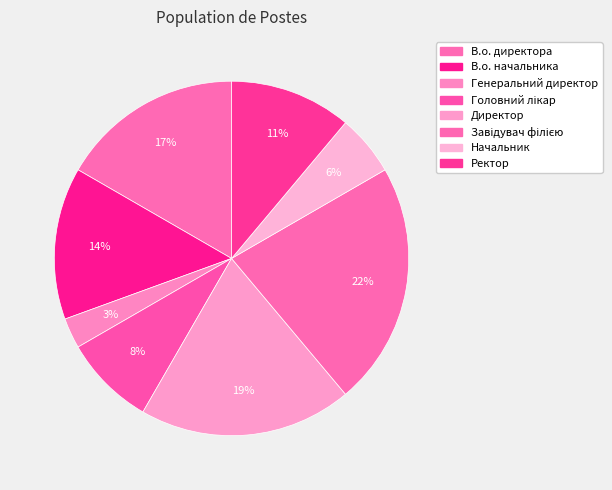

To the nearest percent, what portion does В.о. директора represent?

17%